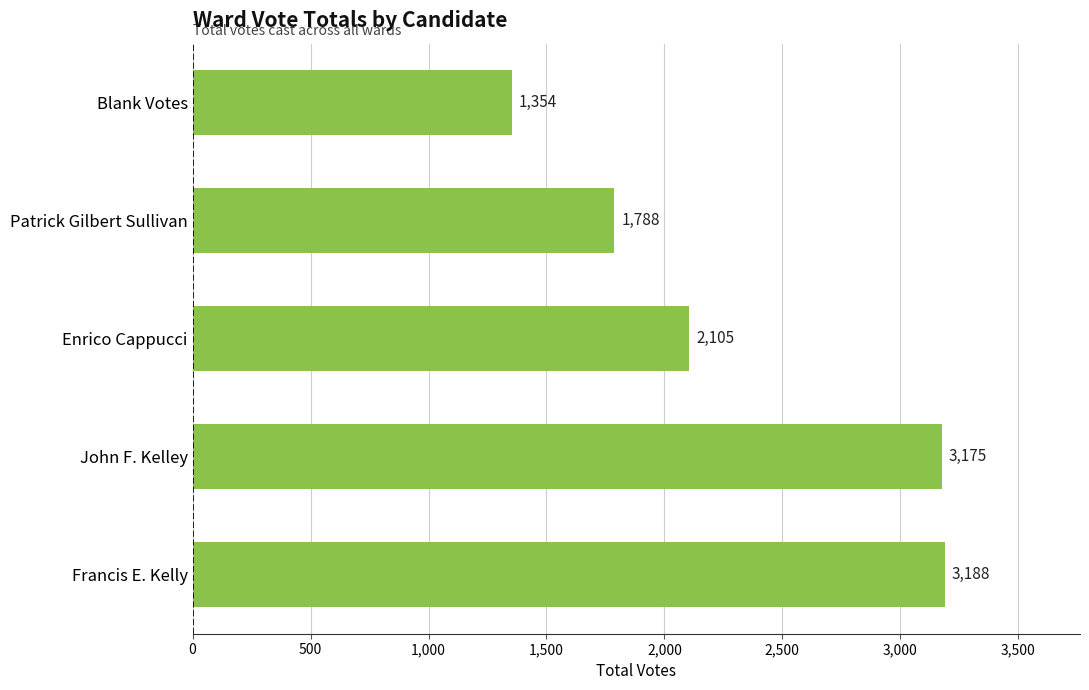

The value at Enrico Cappucci is 998. True or false?

False